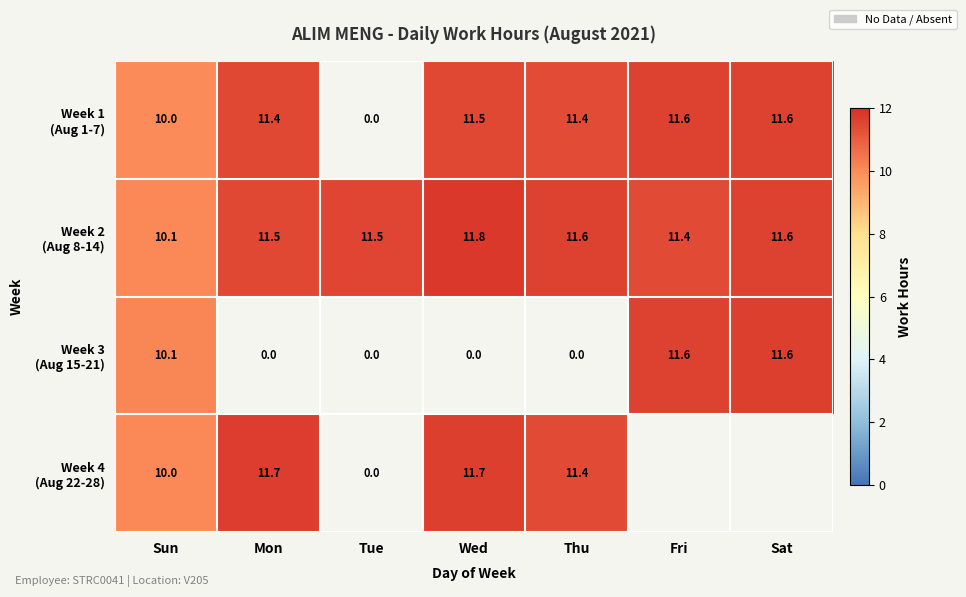

Is it true that Week 1 (Aug 1-7) equals 11.4 at Mon?

True